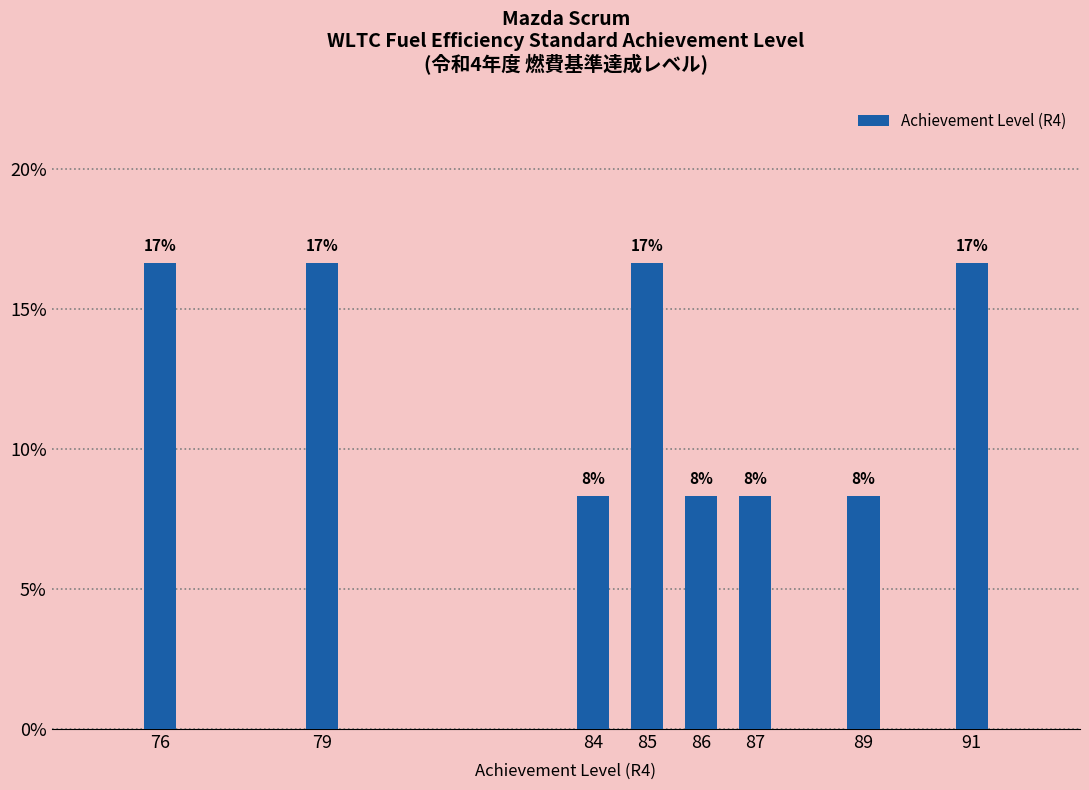

Does the chart contain any negative values?

No